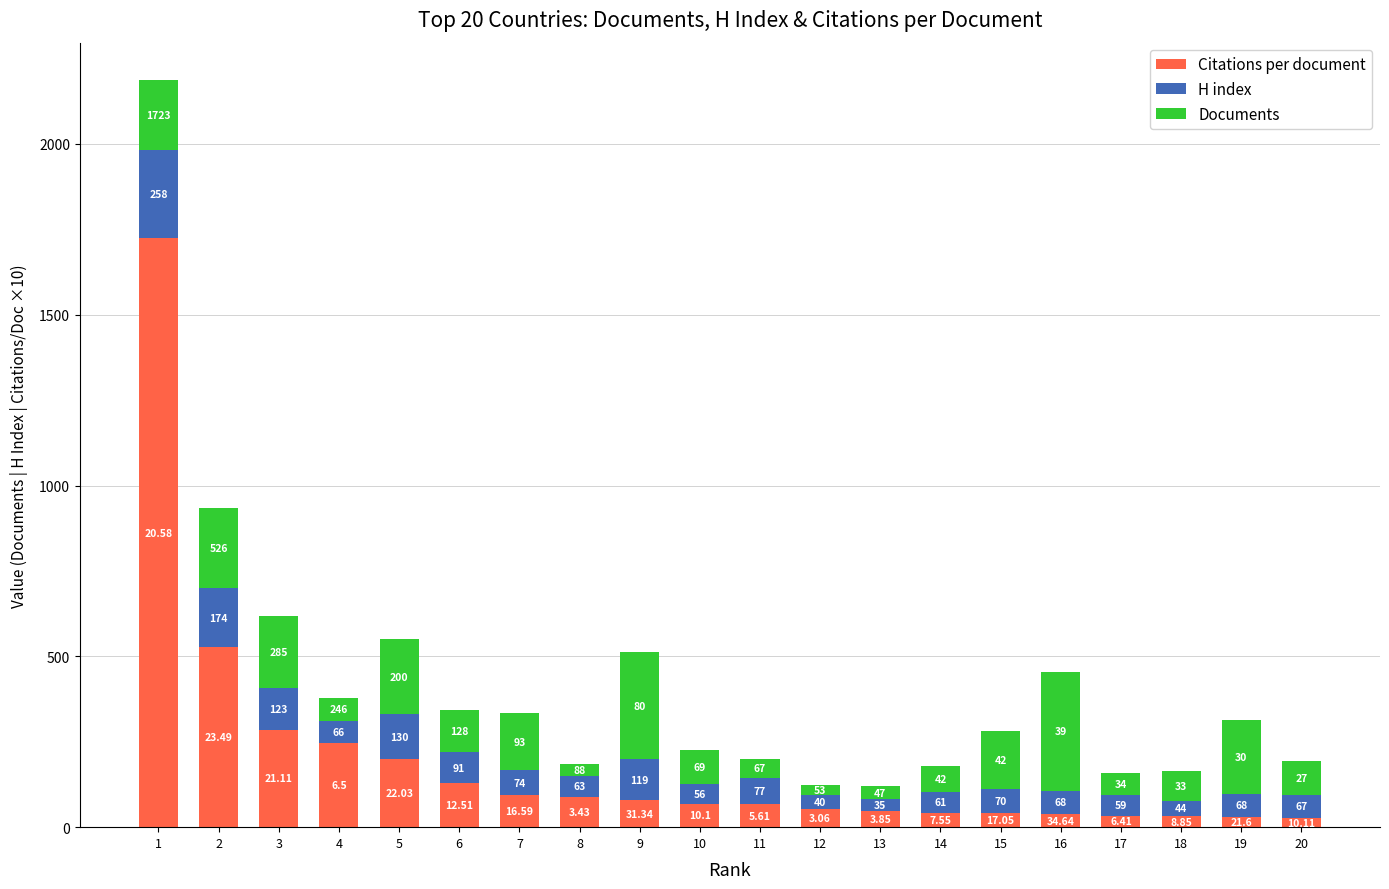

What is the difference between the maximum and minimum values in the Citations per document series?

1696.0